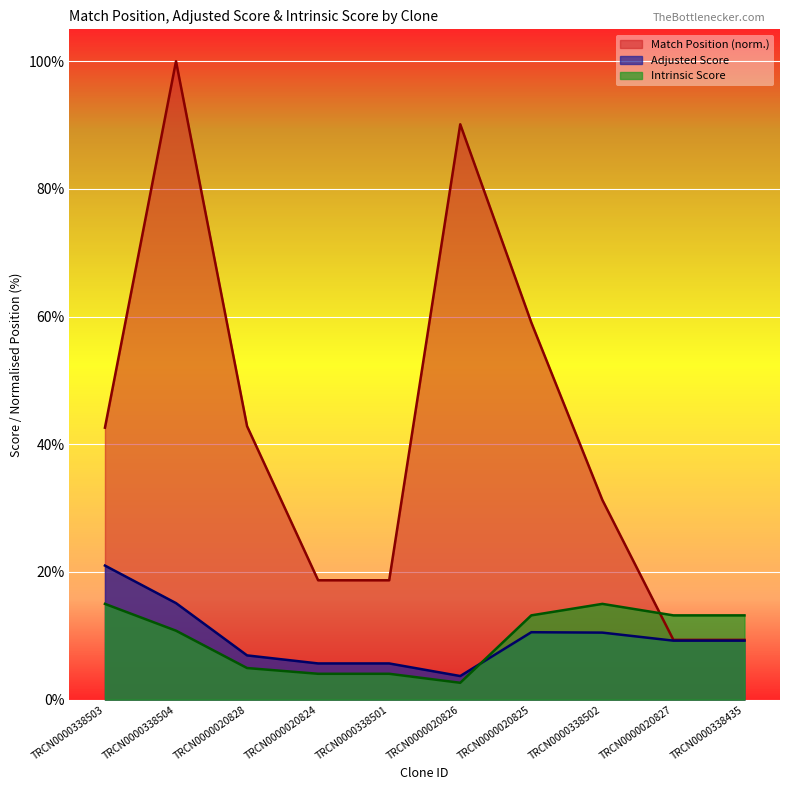

After their last crossing, which series has the higher values: Intrinsic Score or Adjusted Score?

Intrinsic Score